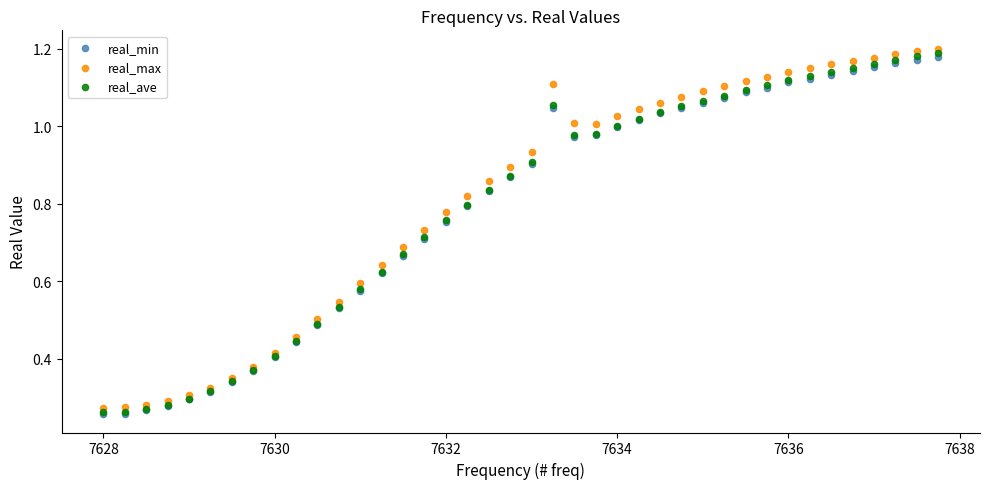

What are all the series names shown in the legend?

real_min, real_max, real_ave